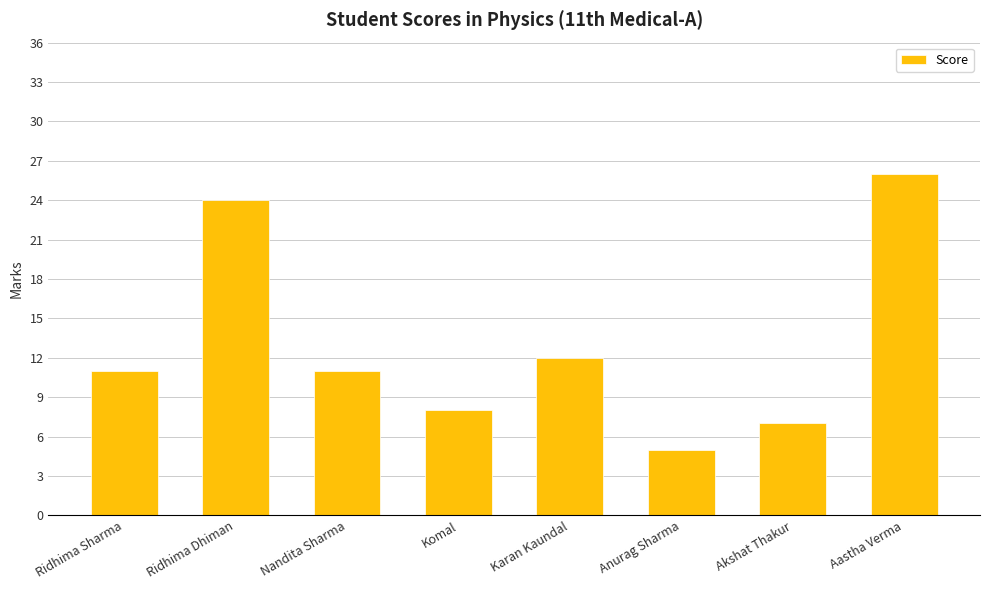

What is the difference between the values at Anurag Sharma and Ridhima Dhiman?

19